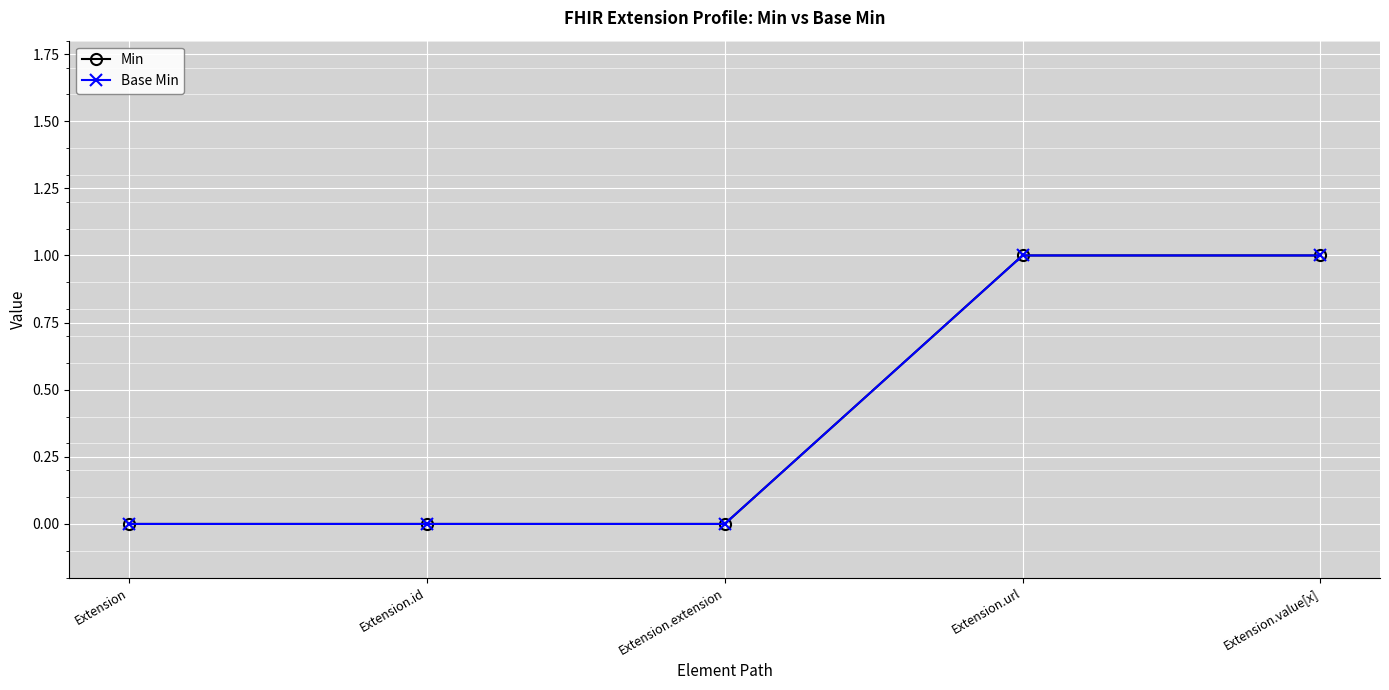

How many lines are shown in the chart?

2